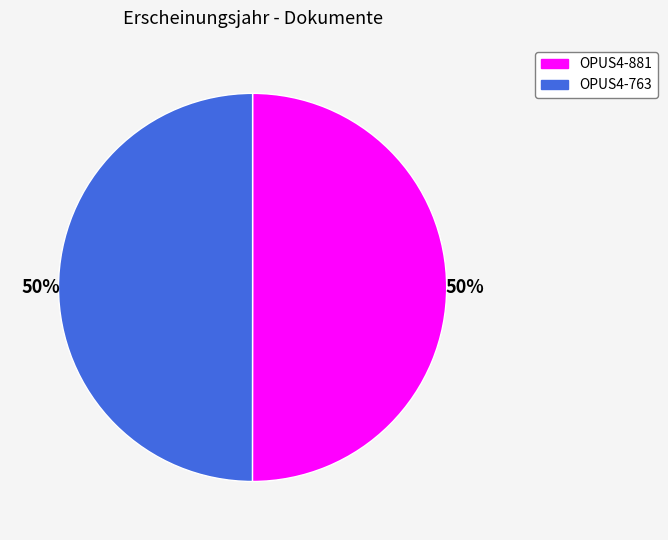

Approximately how many times larger is the value at OPUS4-881 compared to OPUS4-763?

1.0